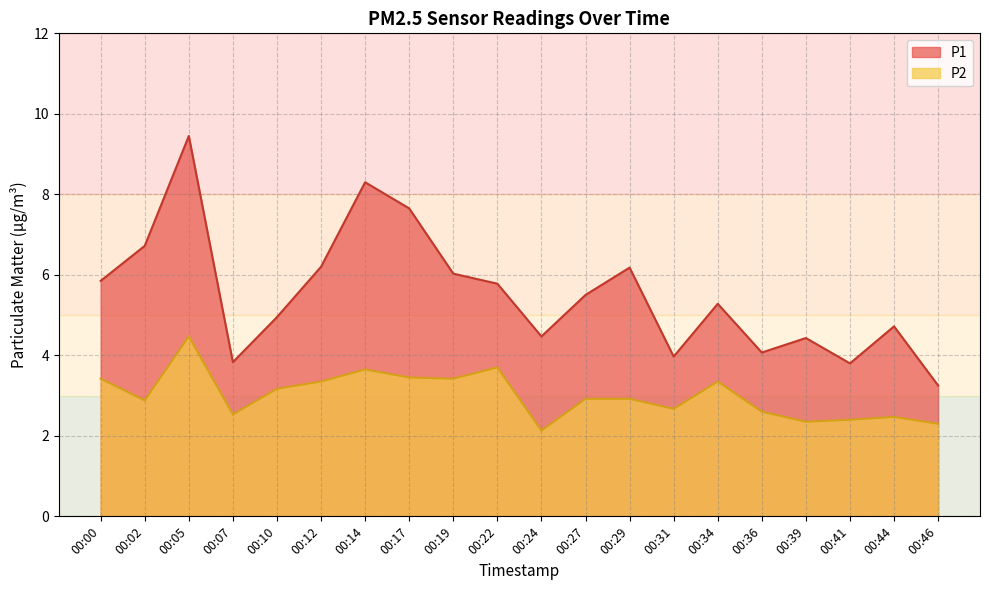

True or false: P2 and P1 intersect in this chart.

False